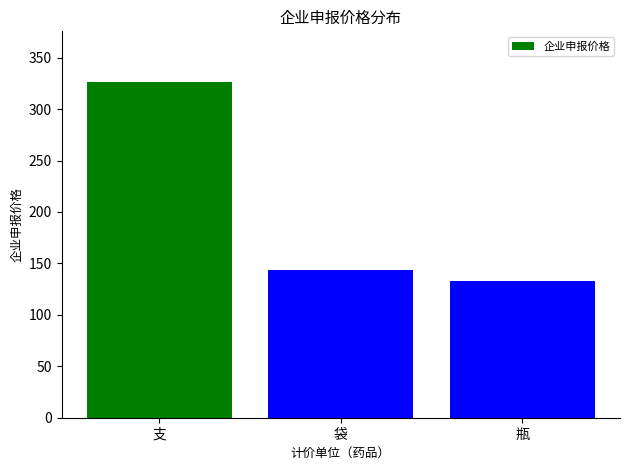

What value does the data have at 袋?

143.9